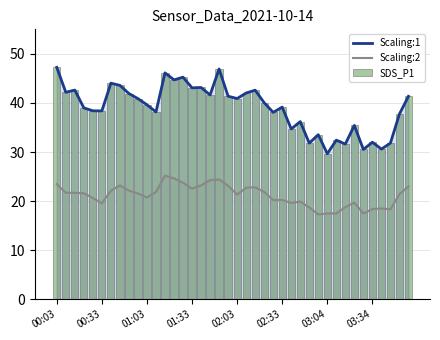

How many data points in Scaling:2 are above 21?

23